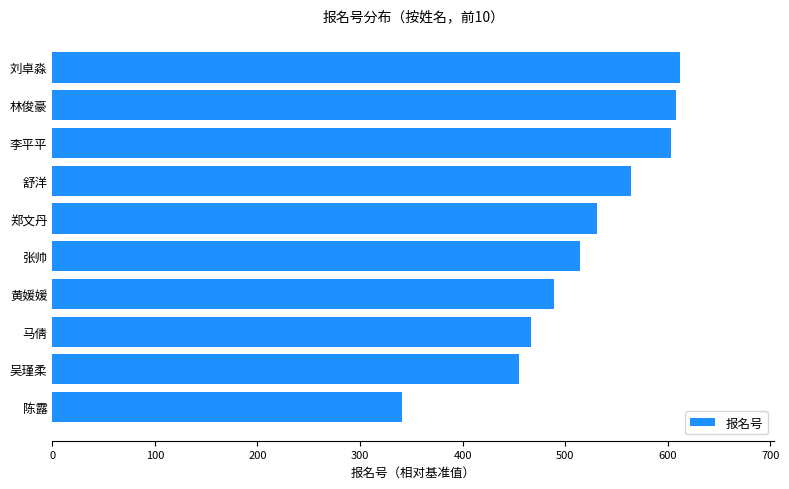

What is the sum of all values?

5184